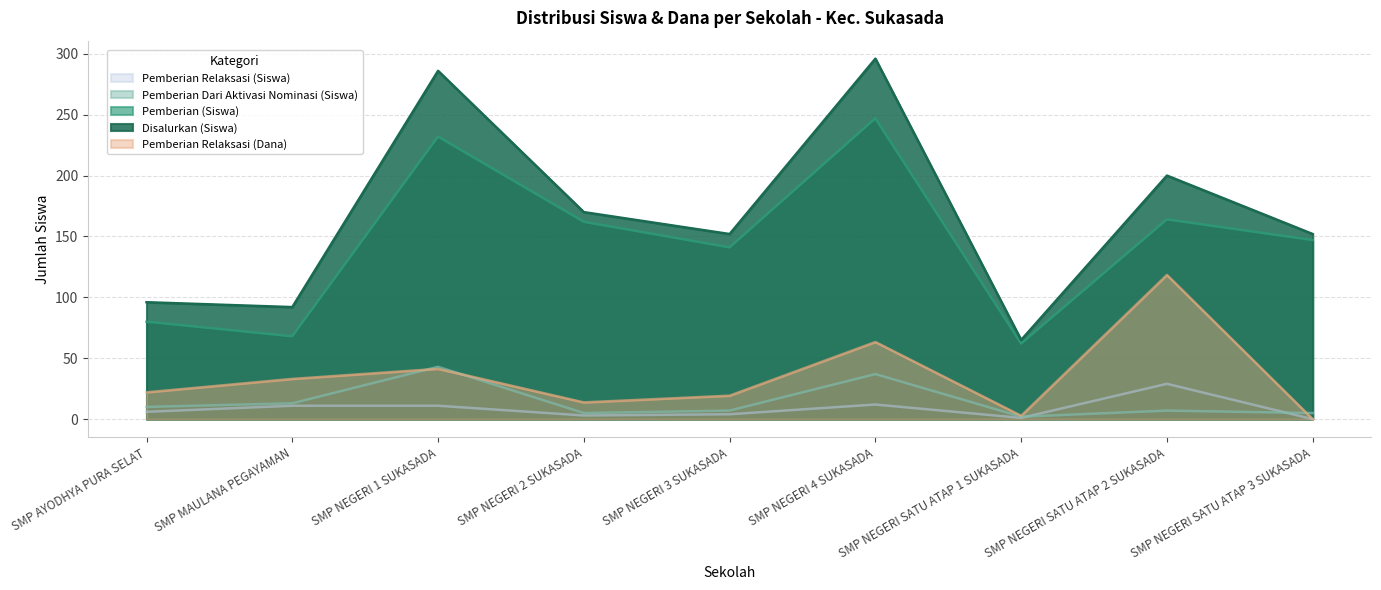

Count the number of categories in the chart.

9